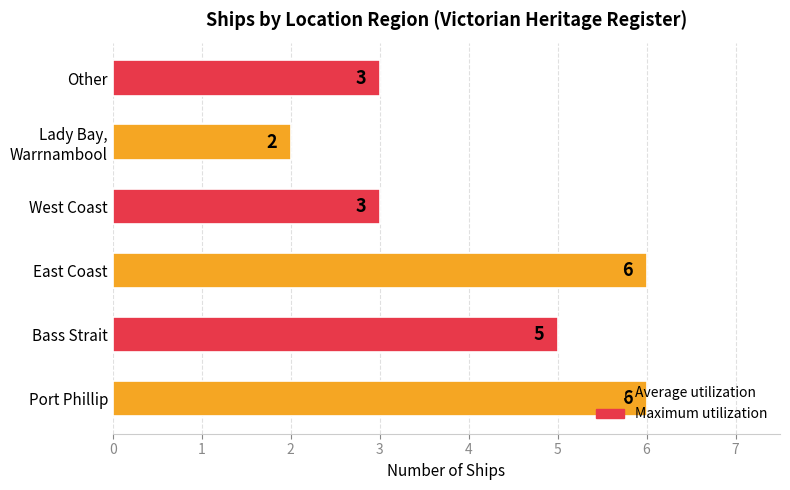

How many bars are there in total?

6